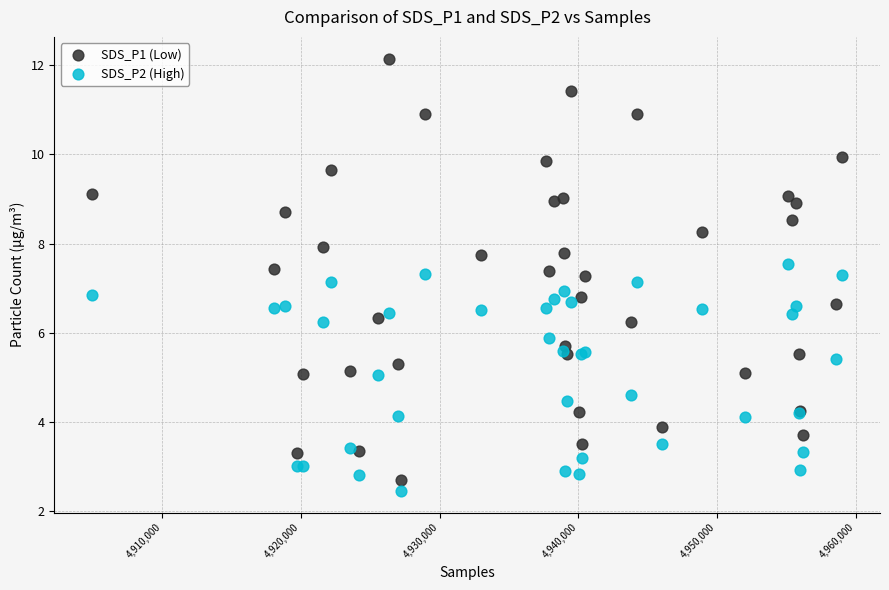

Which series has the largest Y range (max minus min)?

SDS_P1 (Low)